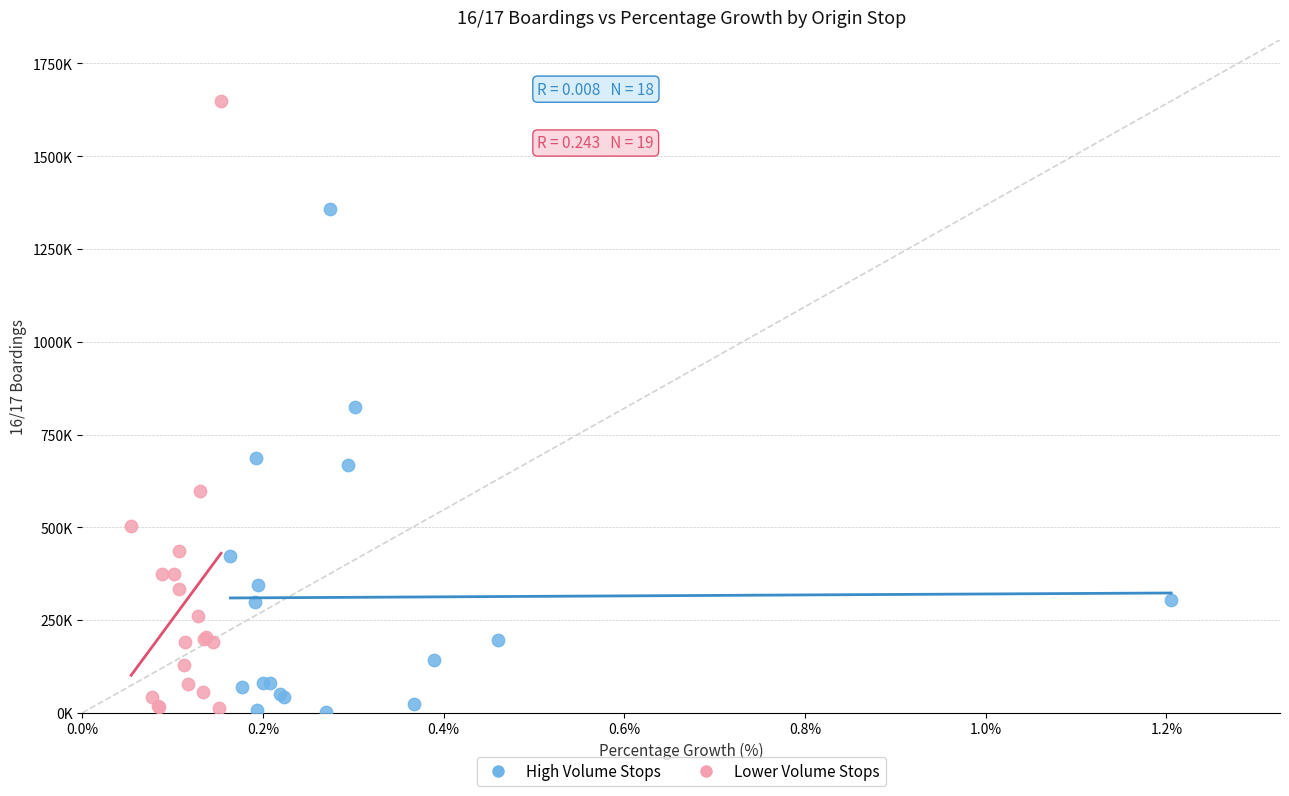

Which series reaches the maximum Y coordinate?

Lower Volume Stops